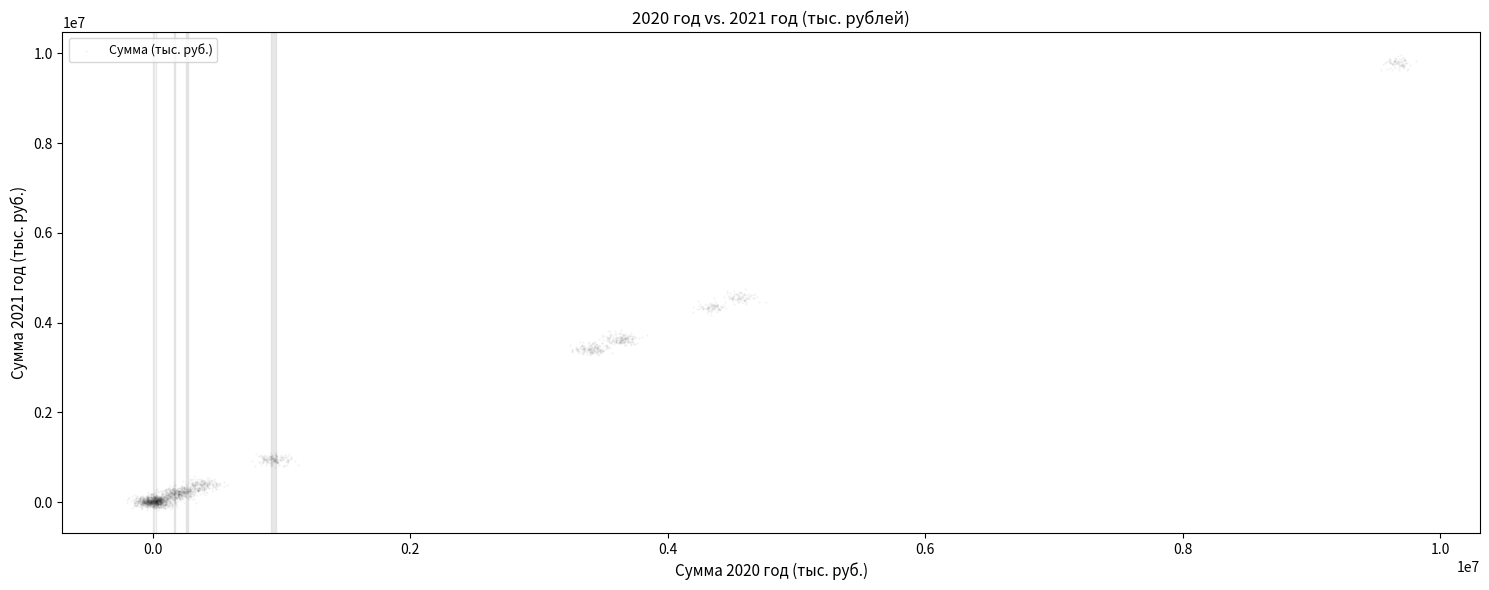

What is the range of X values (max minus min)?

10009774.1